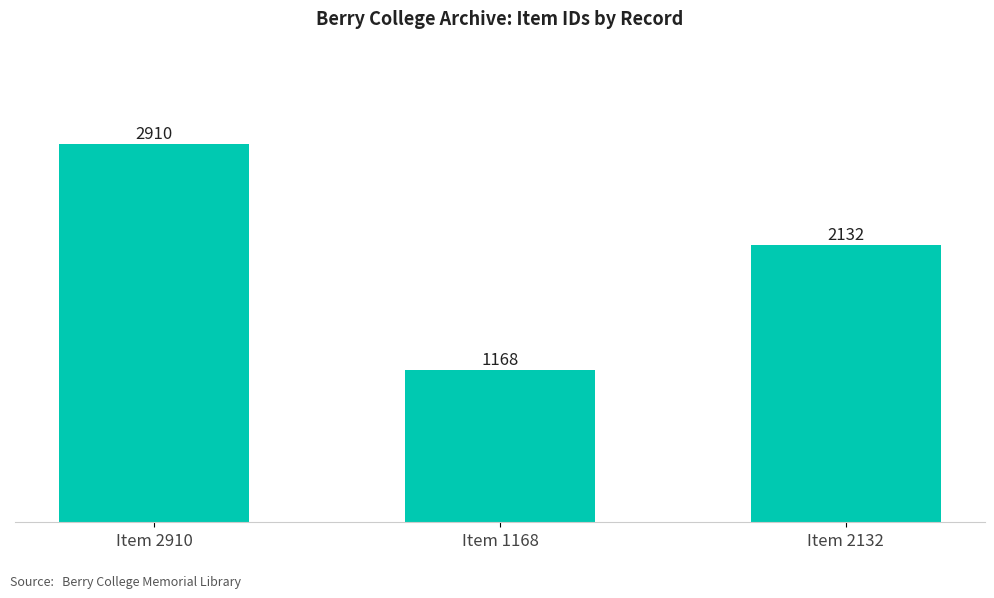

How many distinct data groups are displayed?

1